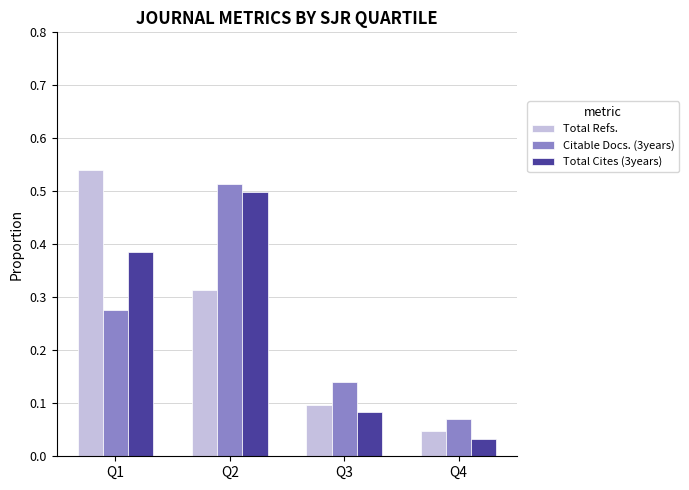

How many groups of bars are there?

4